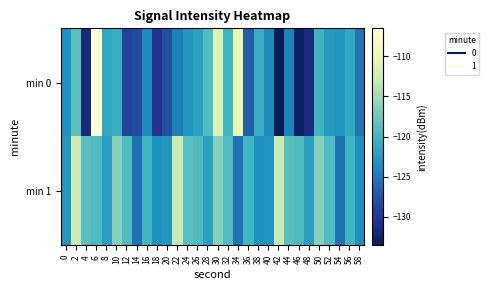

Which series changed the most between 6 and 54?

min 0